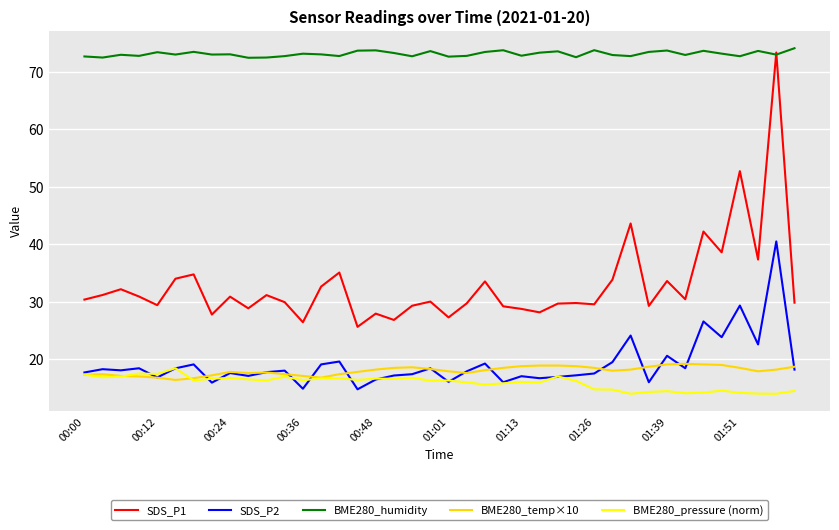

True or false: SDS_P1 and SDS_P2 cross at least once.

False